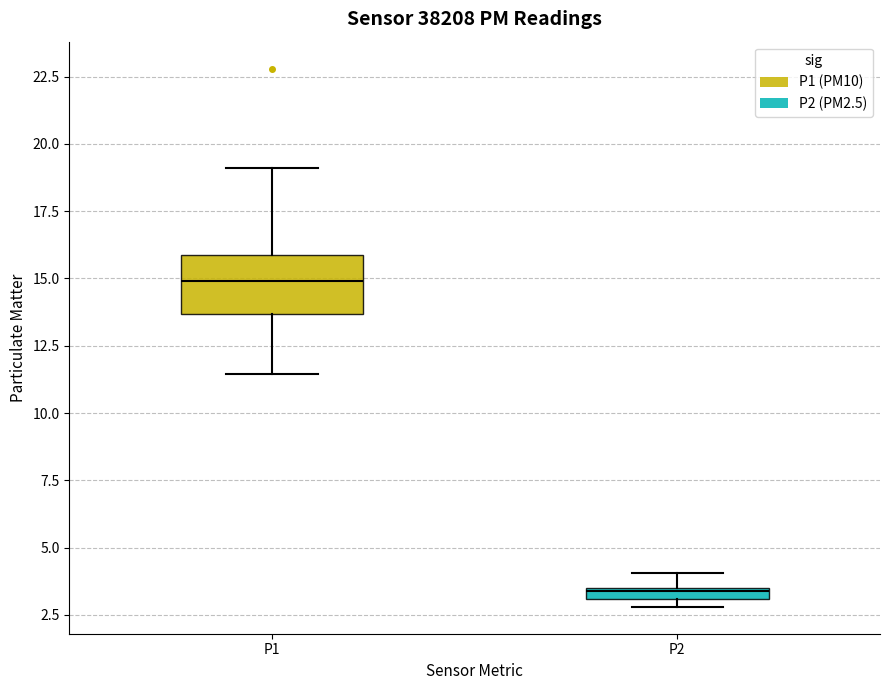

Where does the median line of the box for P1 sit on the y-axis? The values are not printed on the chart, so give them approximately, as read against the axis.

15.0